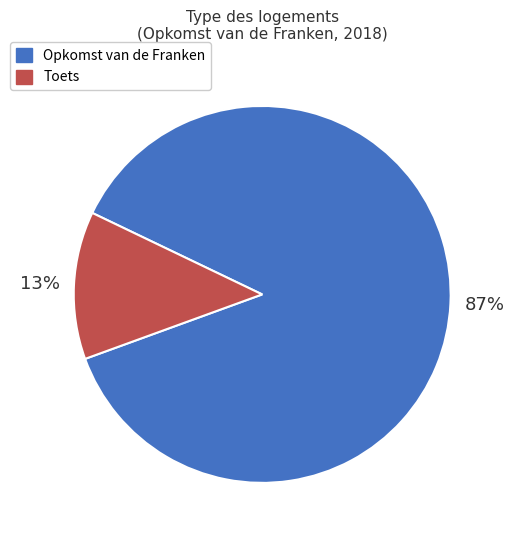

Is there any slice that represents more than half of the pie?

Yes